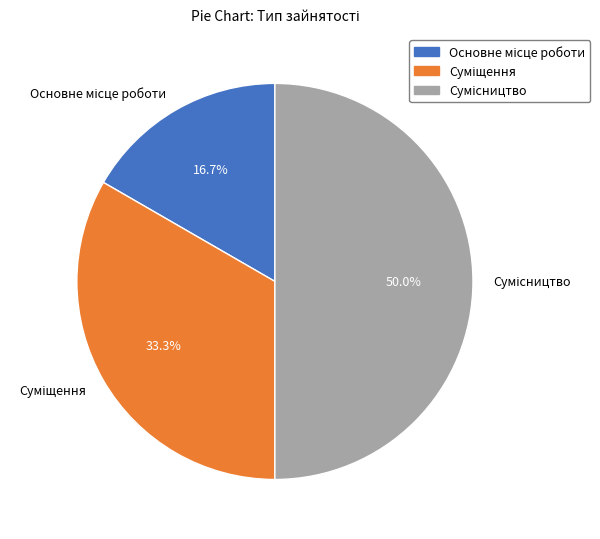

Count the number of slices in the pie.

3